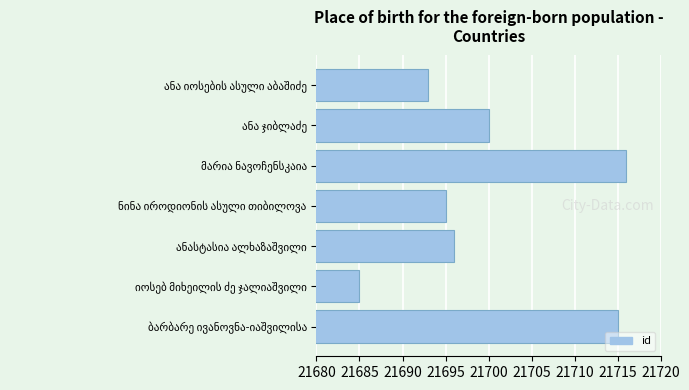

What is the value of the 7th bar from the top?

21715